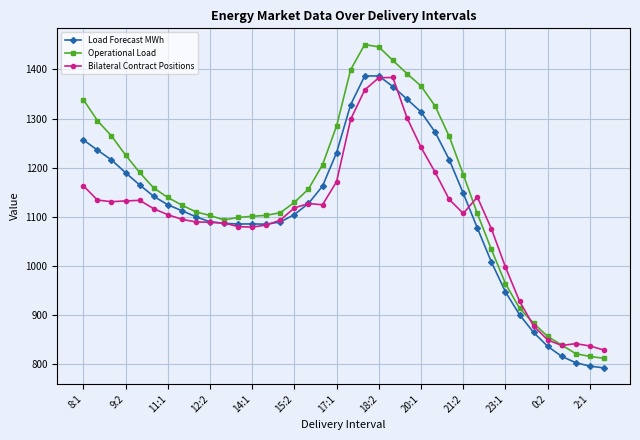

What is the minimum value for Bilateral Contract Positions?

828.5